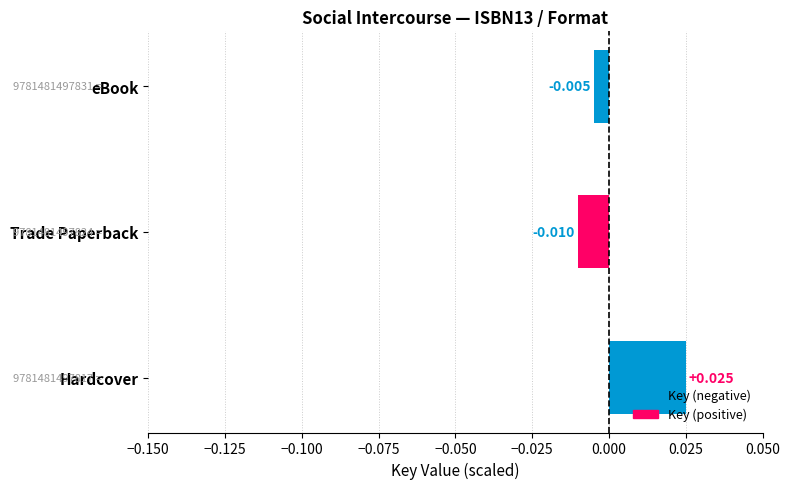

Between Hardcover and Trade Paperback, which is larger?

Hardcover